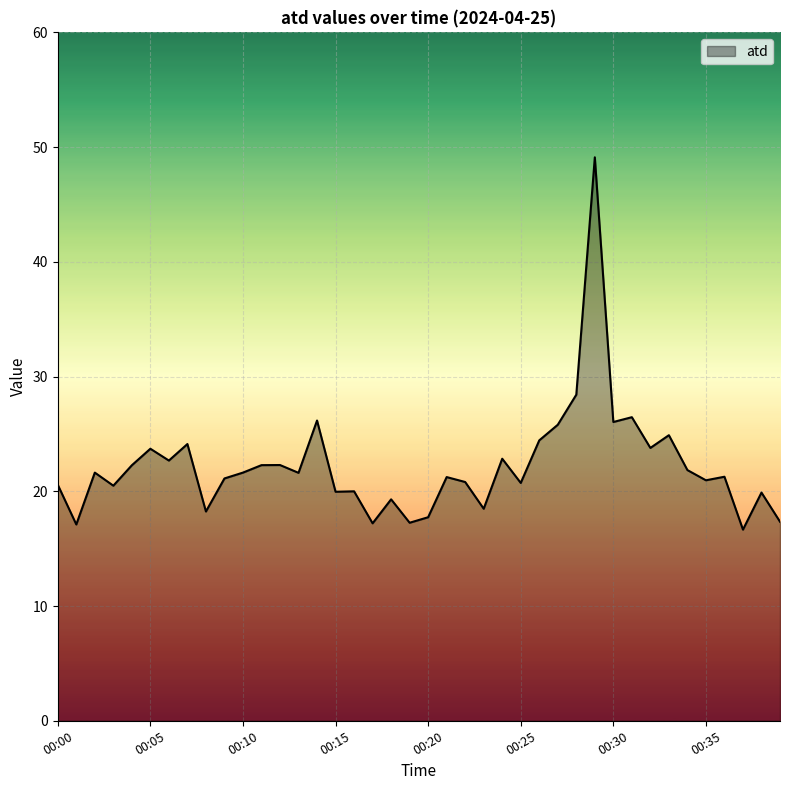

What is the greatest value displayed?

49.1